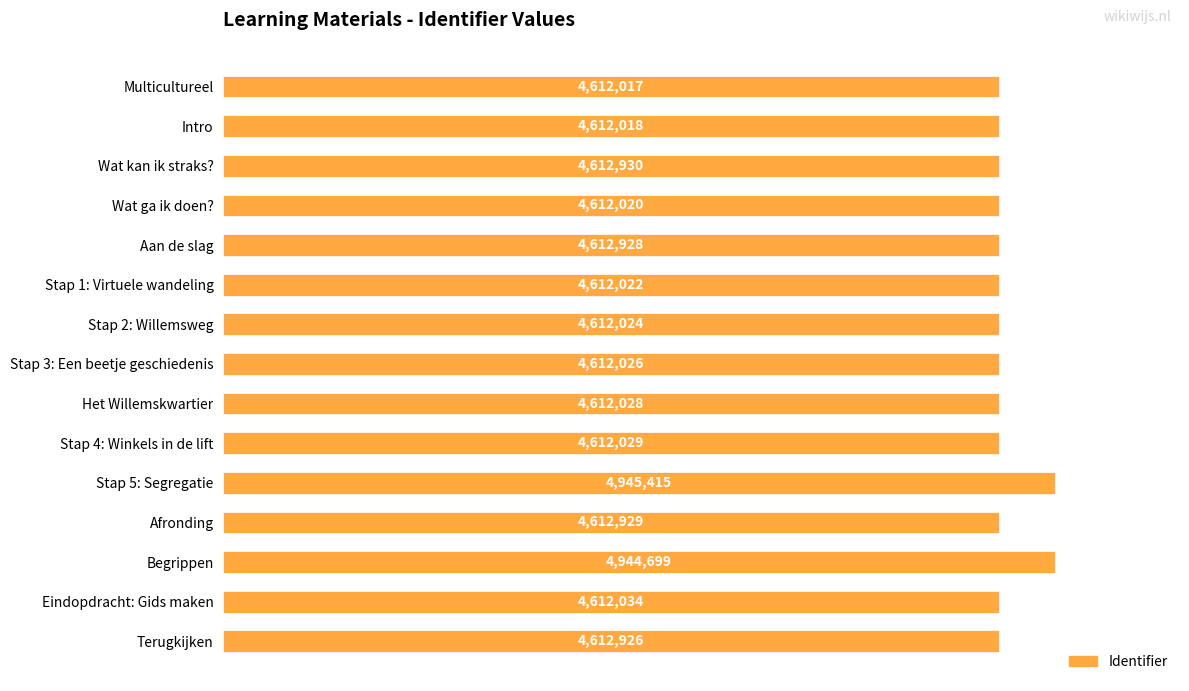

What is the difference between the maximum and minimum values?

333398